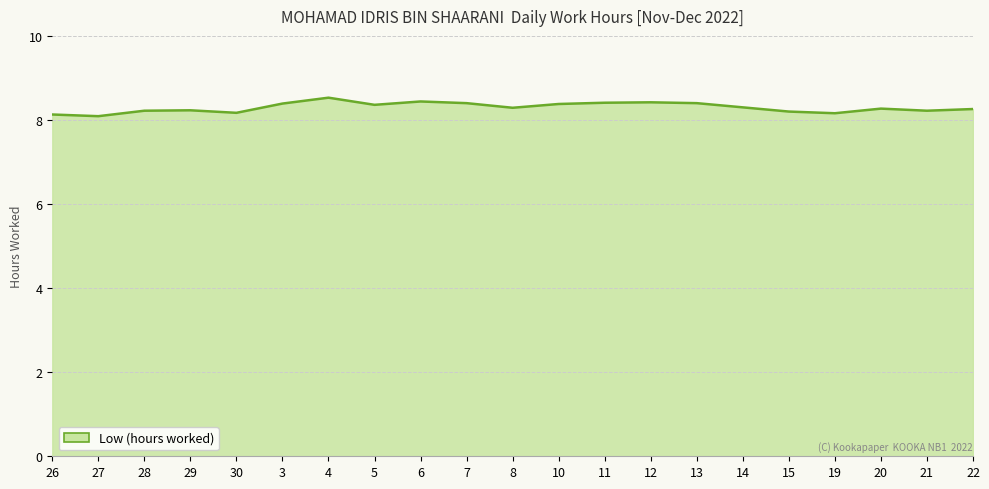

What is the difference between the values at 10 and 27?

0.3